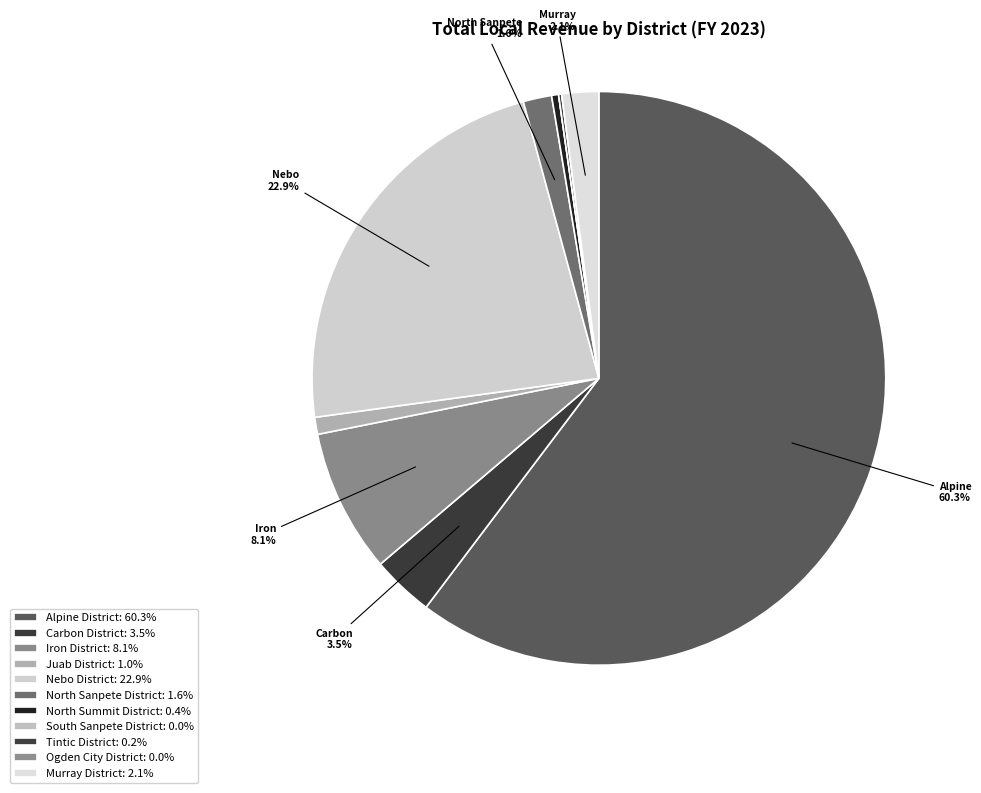

Combined, what portion of the pie is Carbon District and Ogden City District?

3.5%